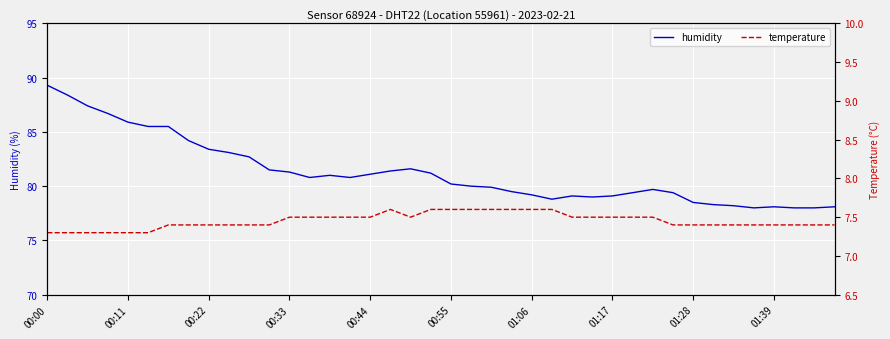

List the series in order of their overall mean, highest first.

humidity, temperature